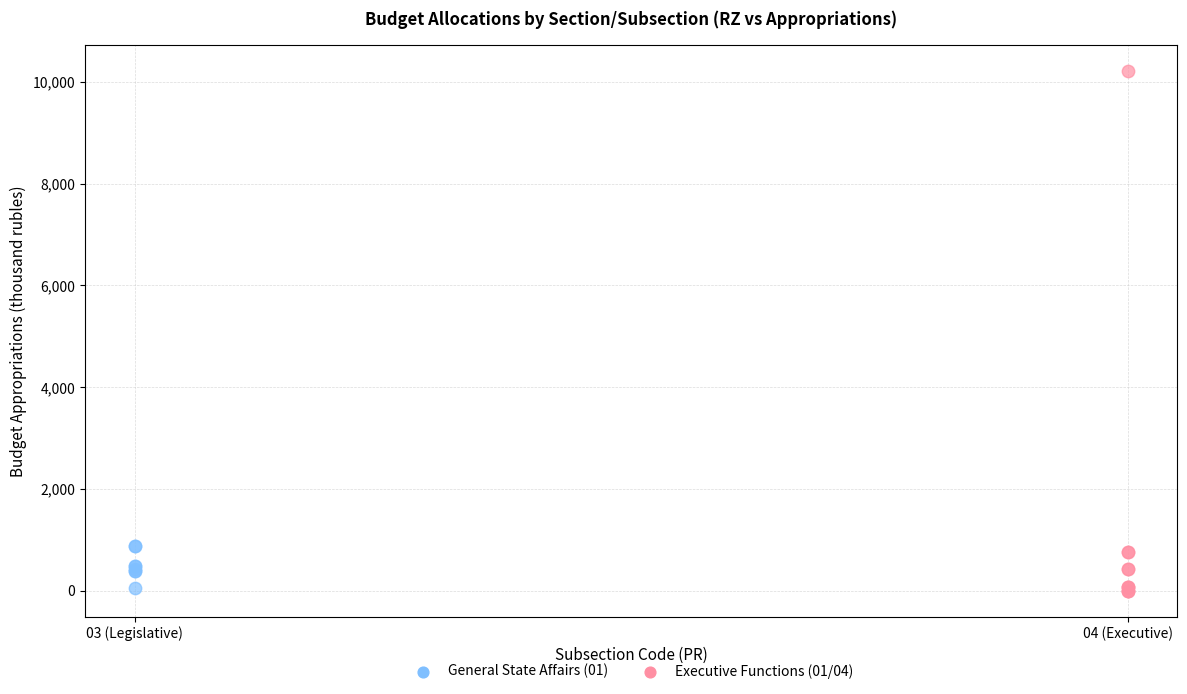

Which series has the widest spread of Y values?

Executive Functions (01/04)